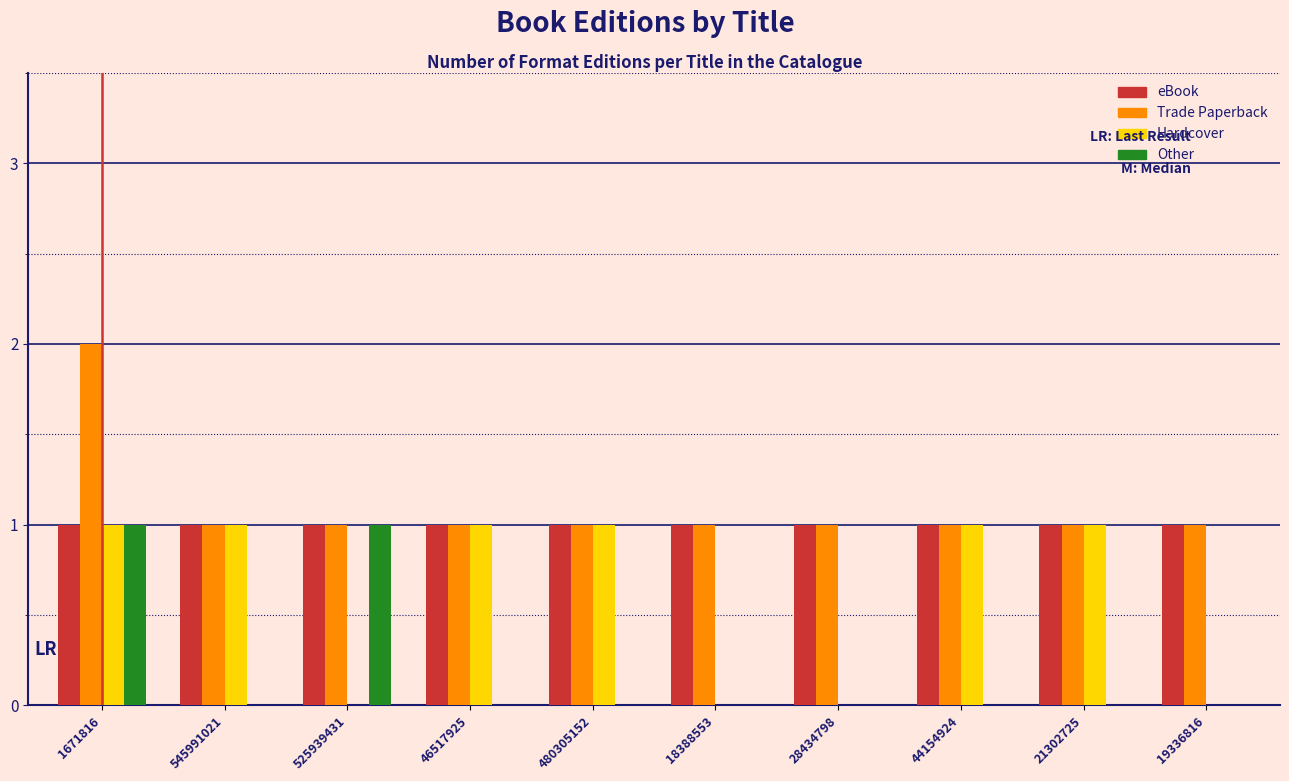

Which label corresponds to the largest value in the chart?

1671816